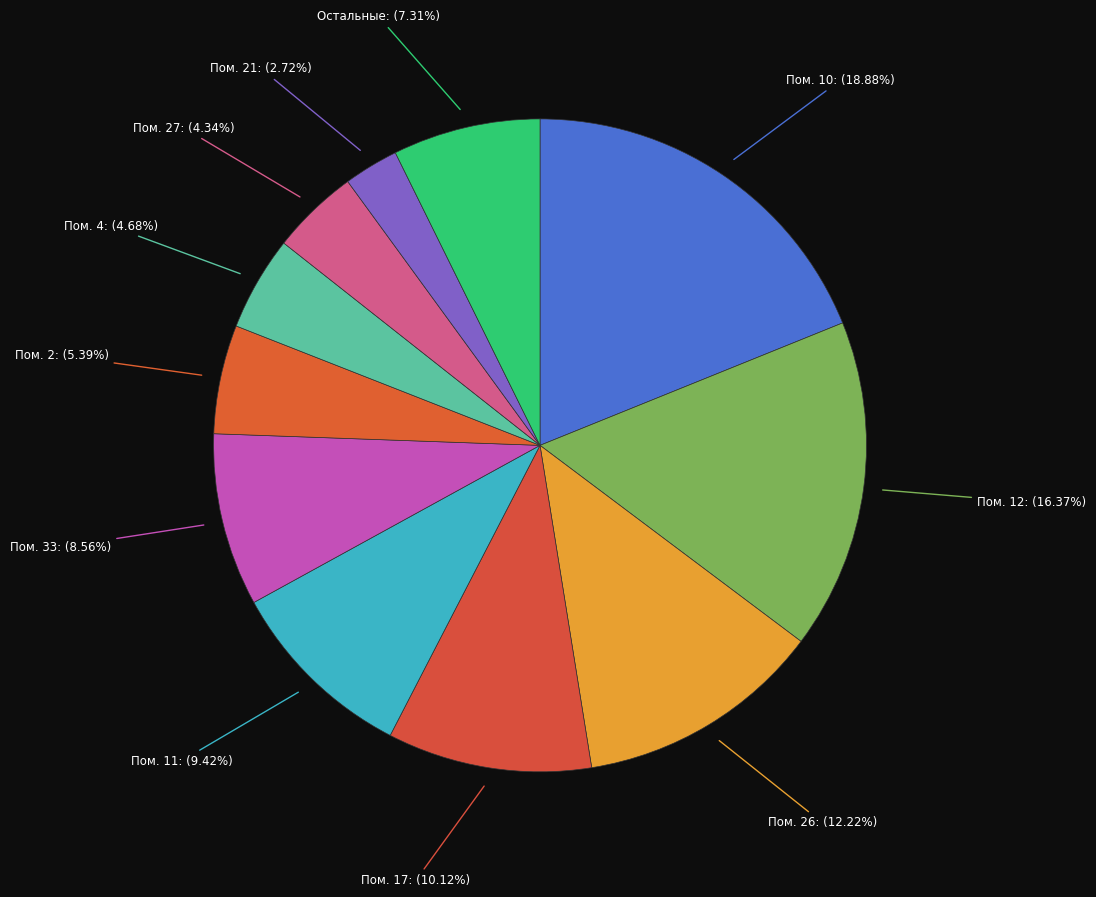

Is there any slice that represents more than half of the pie?

No